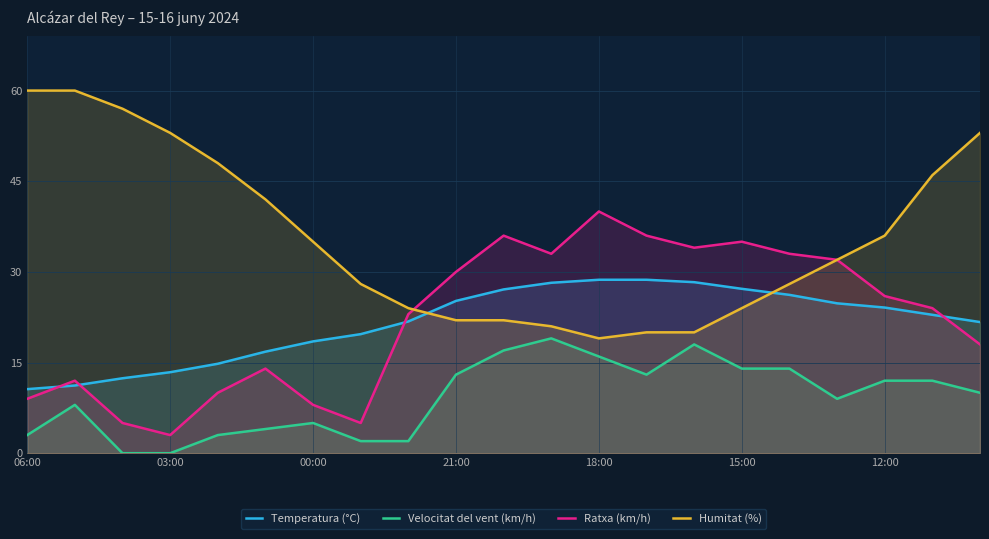

Rank the series by their maximum value, from lowest to highest.

Velocitat del vent (km/h), Temperatura (°C), Ratxa (km/h), Humitat (%)